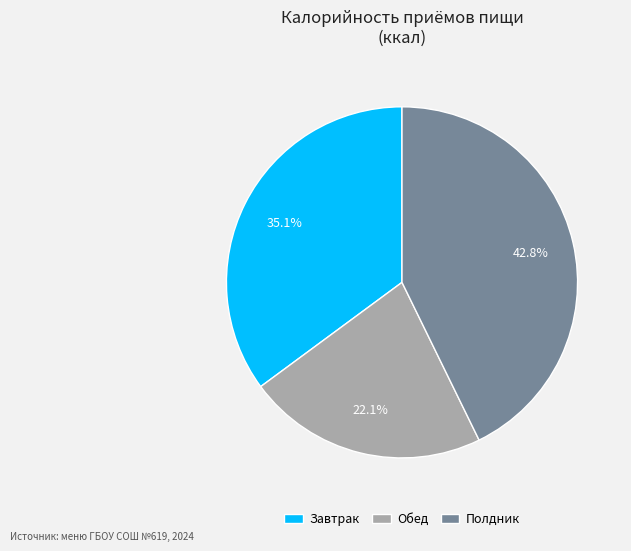

How many slices are in this pie chart?

3